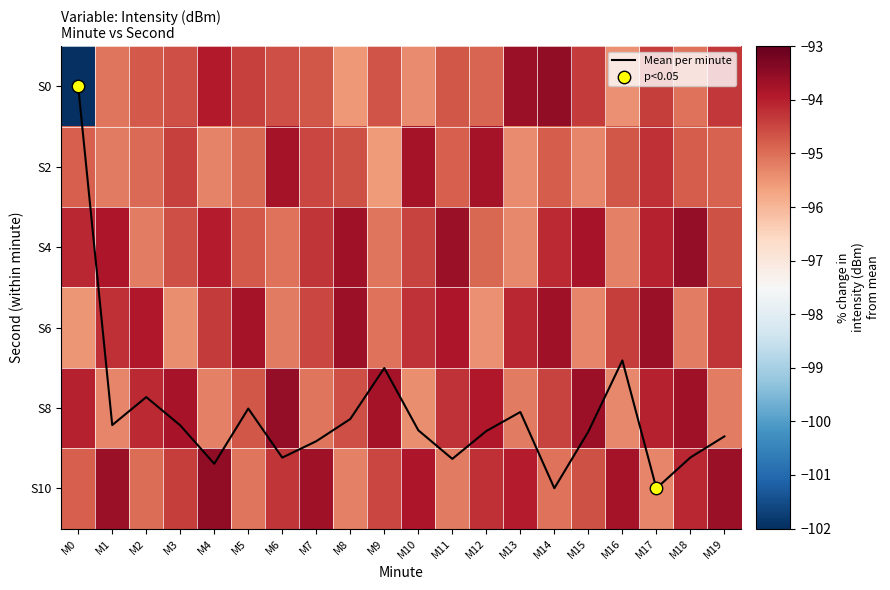

What is the difference between the maximum and minimum values in the 2 series?

1.8